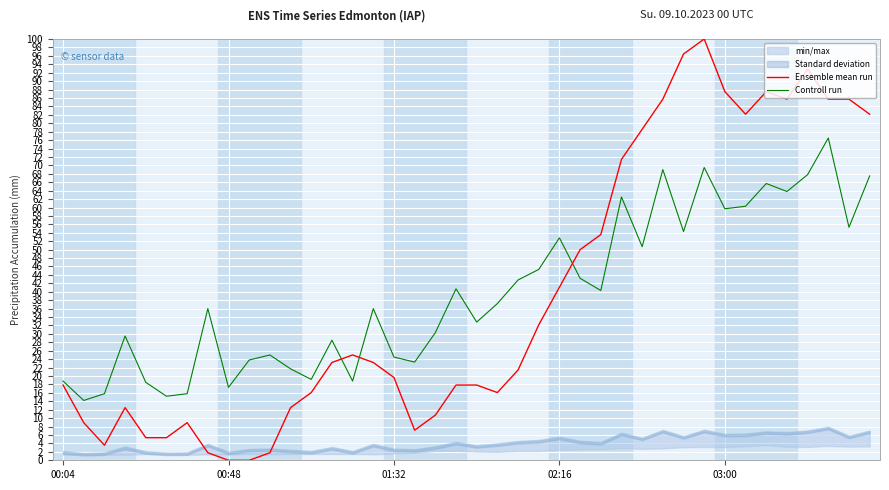

How many lines are shown in the chart?

2